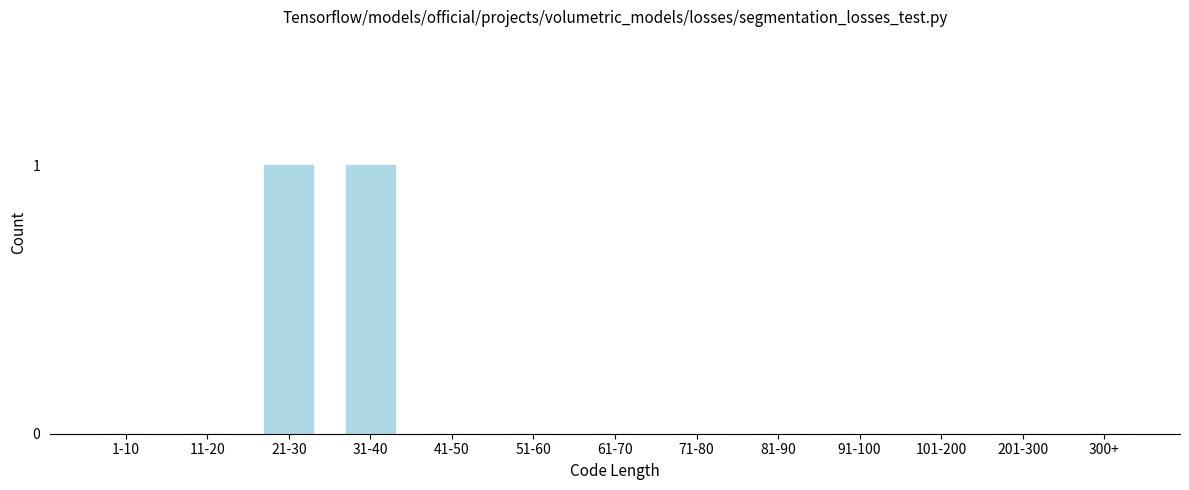

Reading left to right, extract all data points from this chart.

1-10=0	11-20=0	21-30=1	31-40=1	41-50=0	51-60=0	61-70=0	71-80=0	81-90=0	91-100=0	101-200=0	201-300=0	300+=0